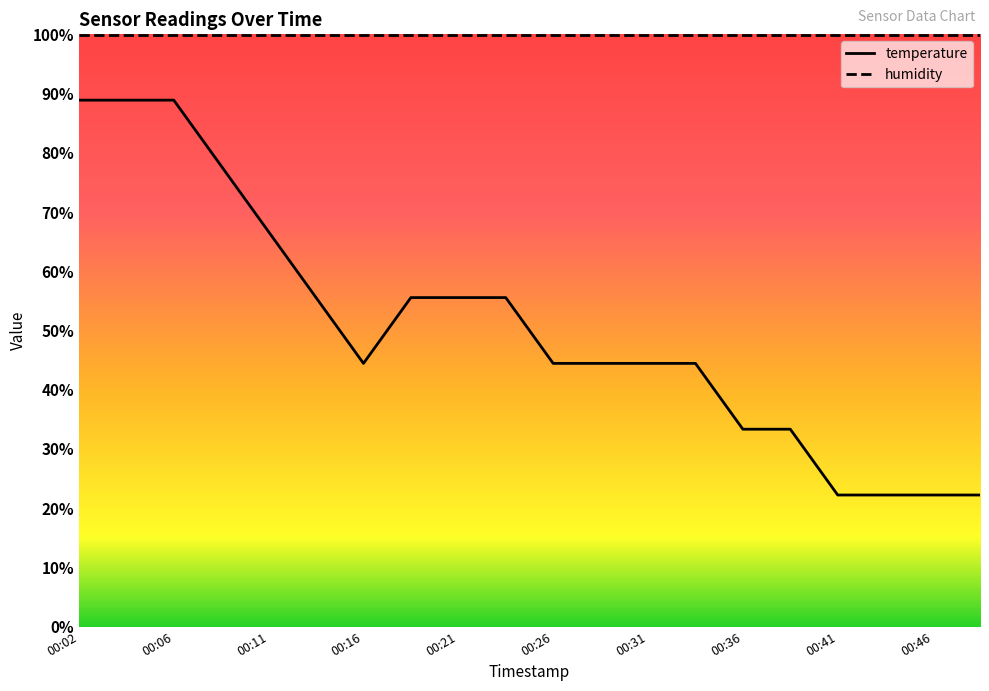

The value at 00:31 is 19.2. True or false?

False